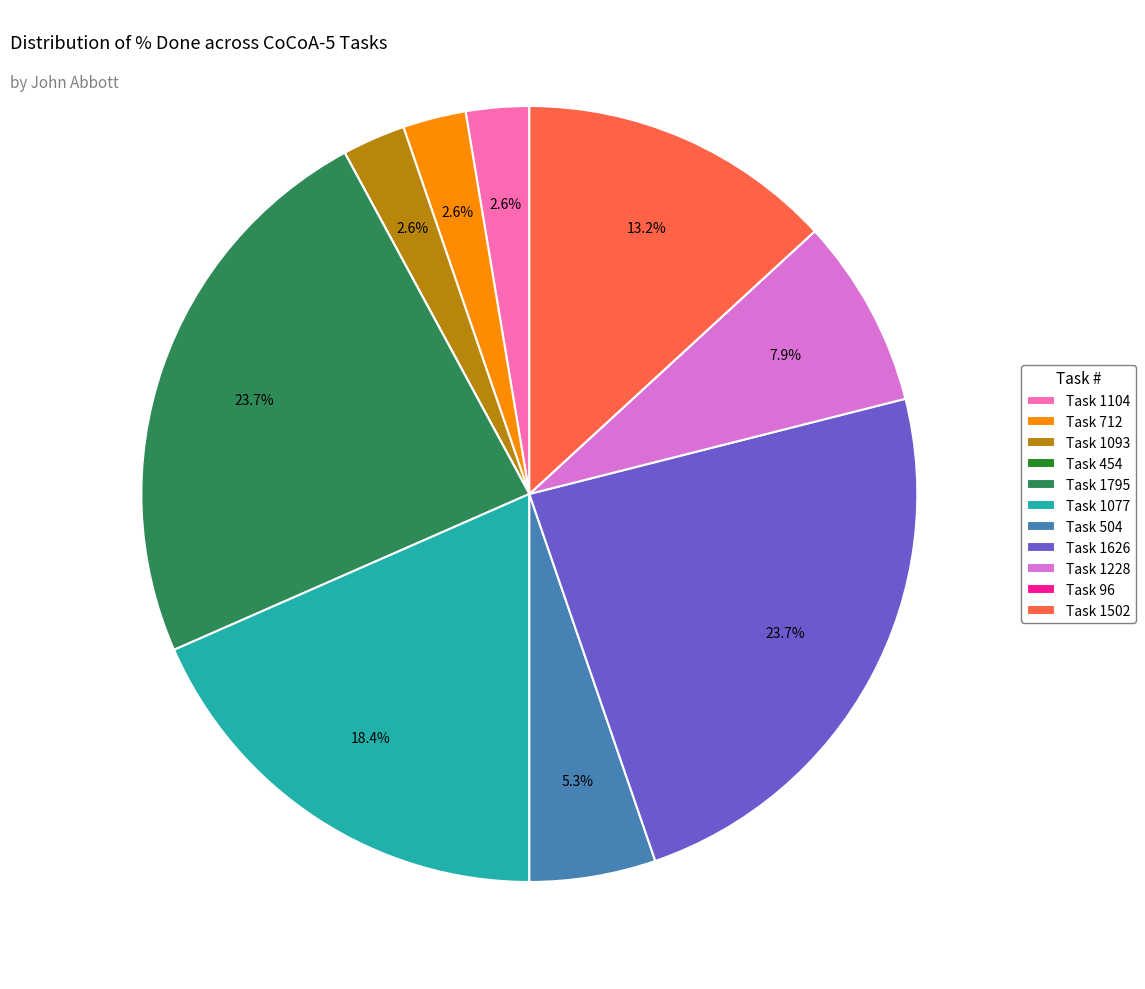

Do Task 712 and Task 1795 together represent more than half of the pie?

No